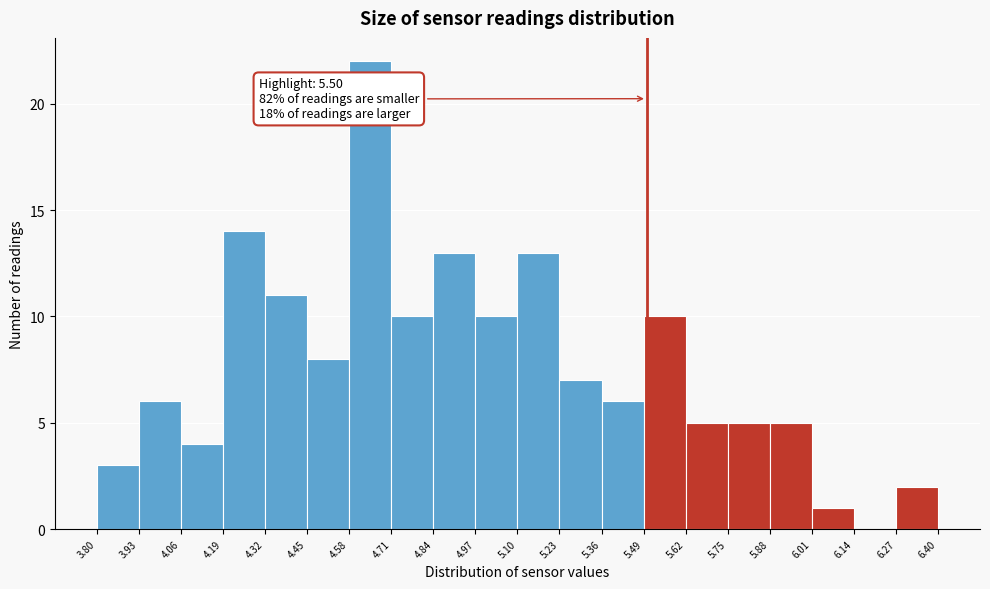

Over which range of the x-axis is the bar tallest?

4.58 to 4.71